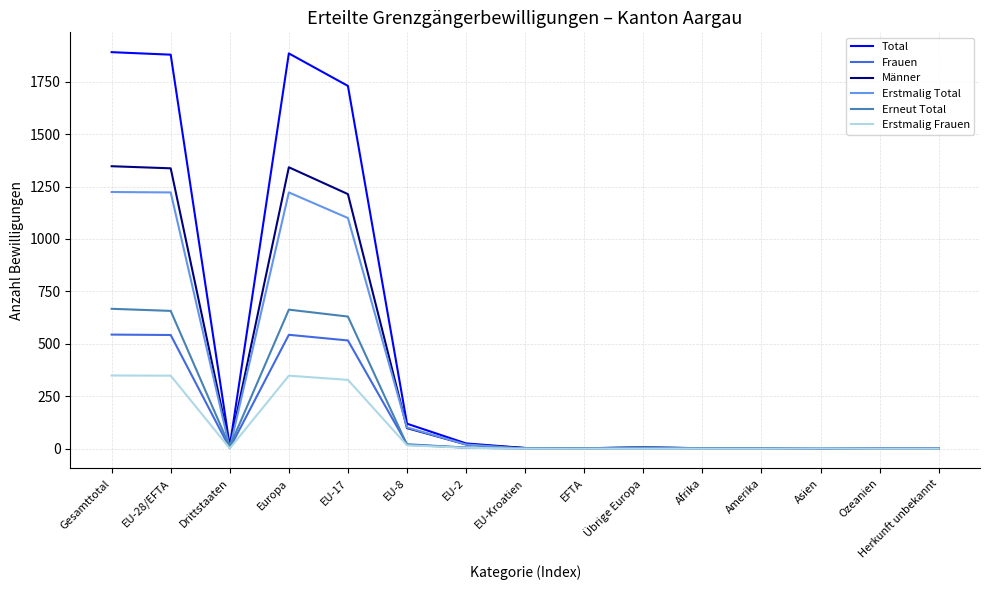

True or false: Frauen has a value of 377 at Europa.

False